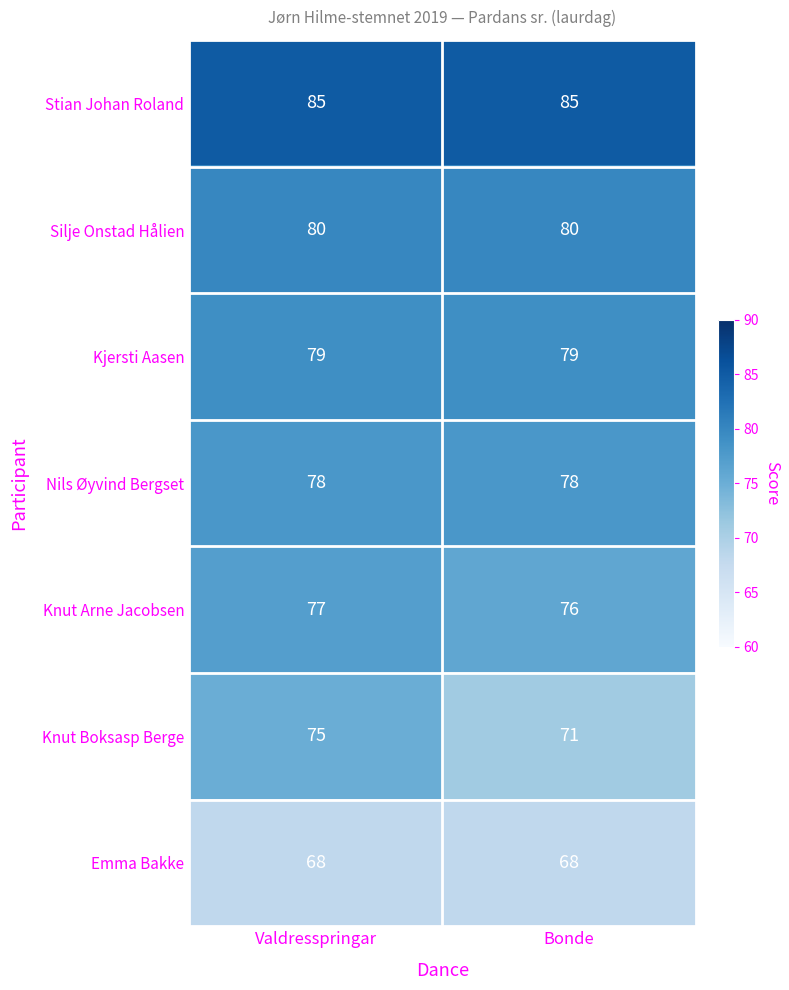

Rank the series by their maximum value, from lowest to highest.

Emma Bakke, Knut Boksasp Berge, Knut Arne Jacobsen, Nils Øyvind Bergset, Kjersti Aasen, Silje Onstad Hålien, Stian Johan Roland